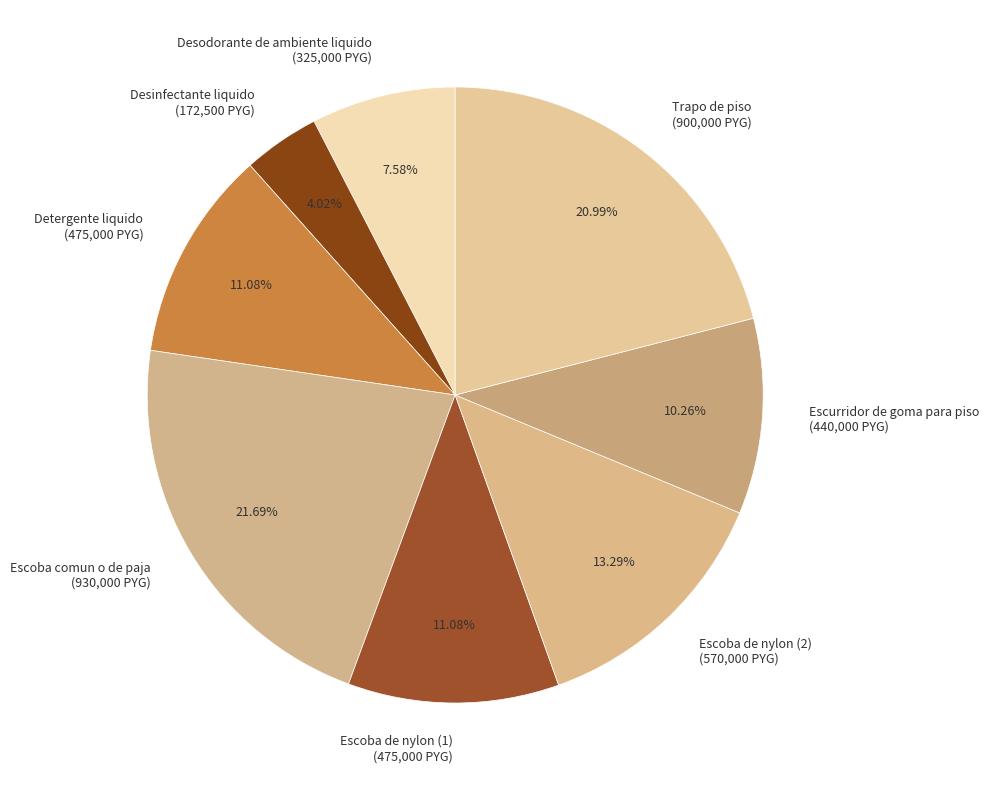

Combined, do Escoba de nylon (2) (570,000 PYG) and Detergente liquido (475,000 PYG) account for over 50%?

No